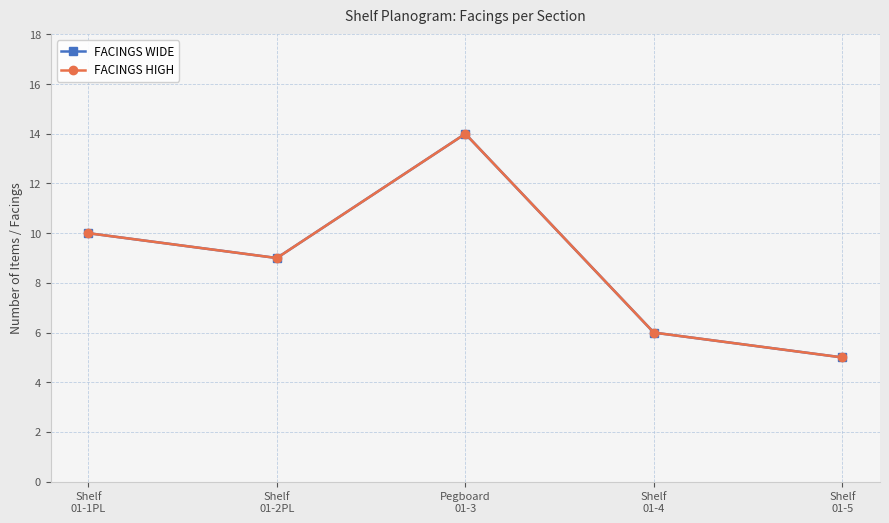

What is the minimum value shown in the chart?

5